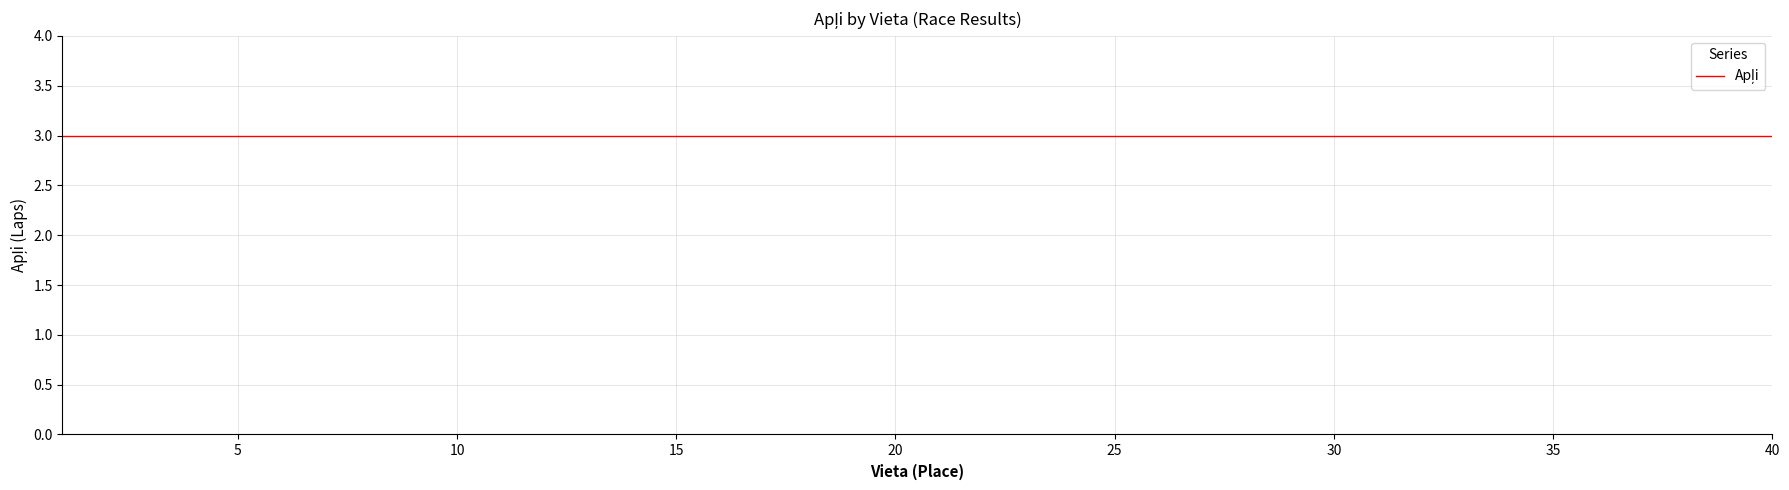

Reading left to right, transcribe all the data shown in this chart.

Vieta: 0=1	1=2	2=3	3=4	4=5	5=6	6=7	7=8	8=9	9=10	10=11	11=12	12=13	13=14	14=15	15=16	16=17	17=18	18=19	19=20	20=21	21=22	22=23	23=24	24=25	25=26	26=27	27=28	28=29	29=30	30=31	31=32	32=33	33=34	34=35	35=36	36=37	37=38	38=39	39=40
Apļi: 0=3	1=3	2=3	3=3	4=3	5=3	6=3	7=3	8=3	9=3	10=3	11=3	12=3	13=3	14=3	15=3	16=3	17=3	18=3	19=3	20=3	21=3	22=3	23=3	24=3	25=3	26=3	27=3	28=3	29=3	30=3	31=3	32=3	33=3	34=3	35=3	36=3	37=3	38=3	39=3